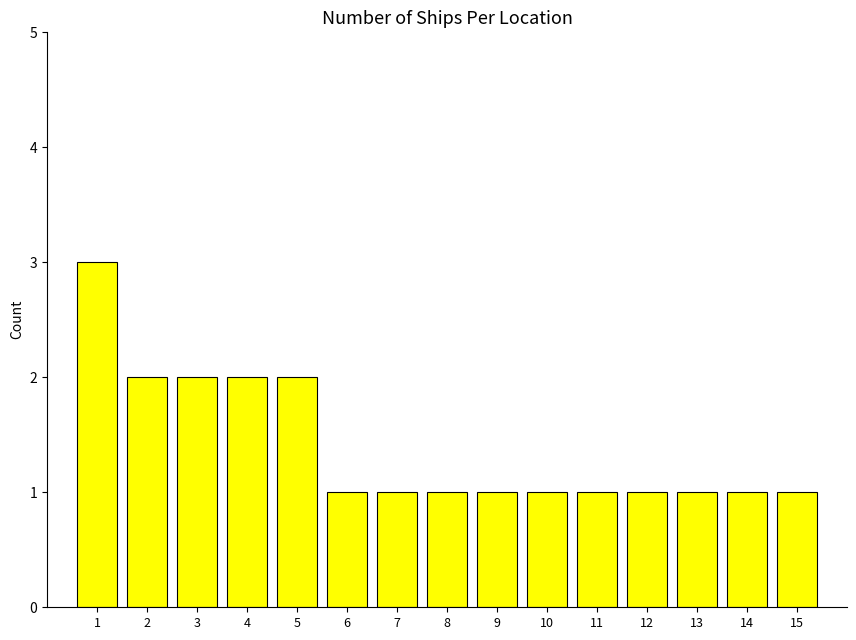

What is the greatest value displayed?

3